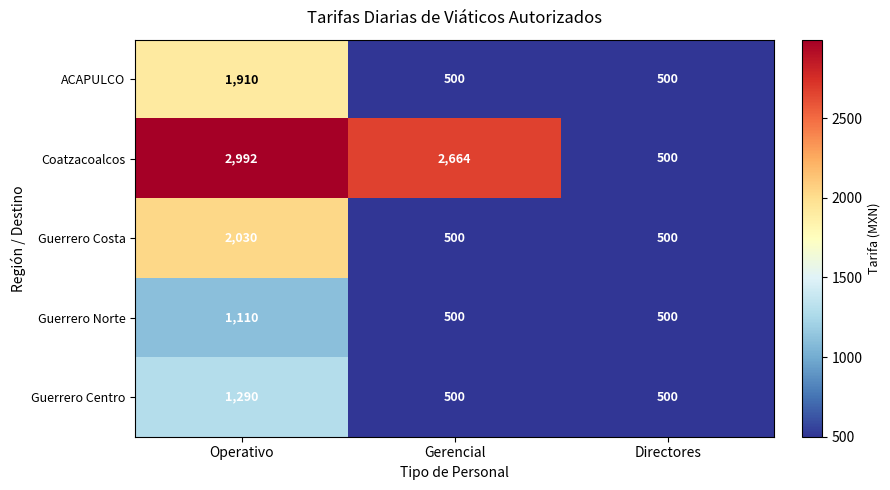

Which series has the widest spread of values?

Coatzacoalcos